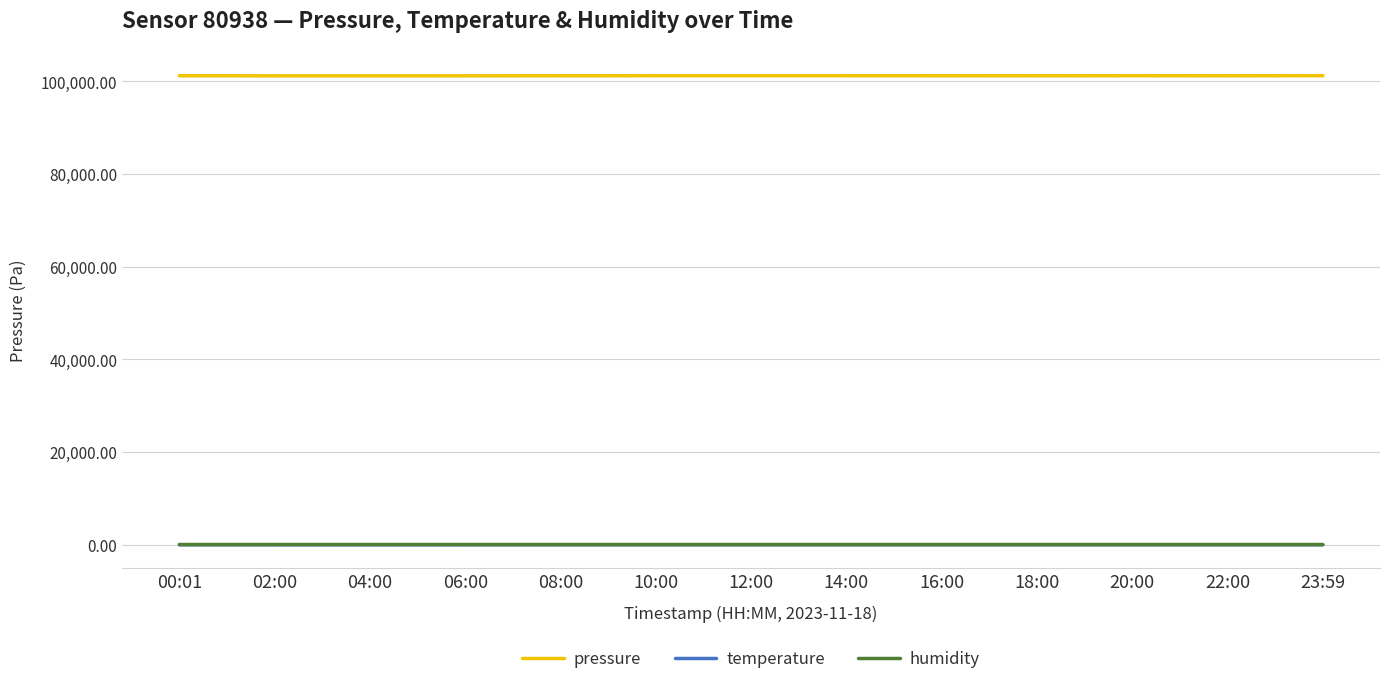

What is the maximum value shown in the chart?

101243.8